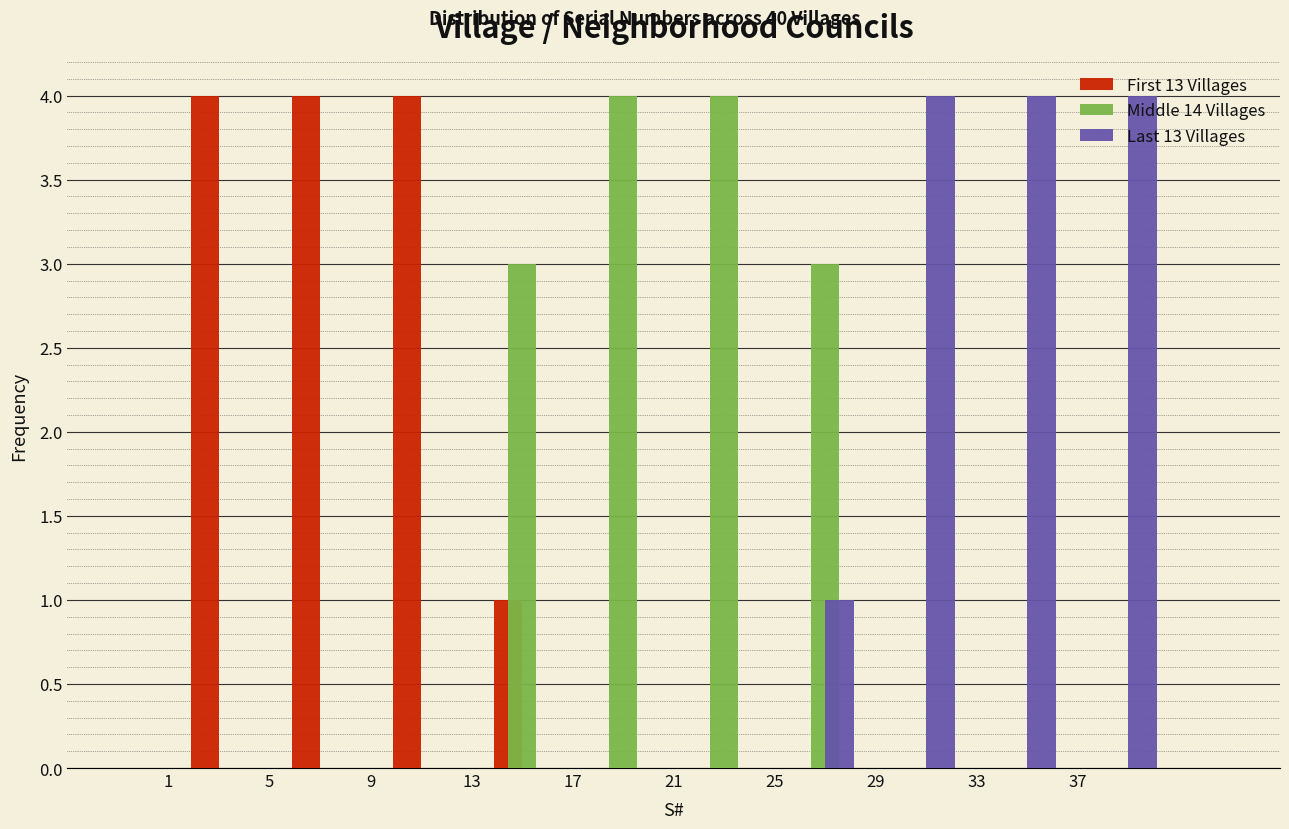

Reading left to right, list every range on the x-axis with the height of the bar of each series over it. The values are not printed on the chart, so give them approximately, as read against the axis.

1 to 5: First 13 Villages=4	Middle 14 Villages=0	Last 13 Villages=0
5 to 9: First 13 Villages=4	Middle 14 Villages=0	Last 13 Villages=0
9 to 13: First 13 Villages=4	Middle 14 Villages=0	Last 13 Villages=0
13 to 17: First 13 Villages=1	Middle 14 Villages=3	Last 13 Villages=0
17 to 21: First 13 Villages=0	Middle 14 Villages=4	Last 13 Villages=0
21 to 25: First 13 Villages=0	Middle 14 Villages=4	Last 13 Villages=0
25 to 29: First 13 Villages=0	Middle 14 Villages=3	Last 13 Villages=1
29 to 33: First 13 Villages=0	Middle 14 Villages=0	Last 13 Villages=4
33 to 37: First 13 Villages=0	Middle 14 Villages=0	Last 13 Villages=4
37 to 41: First 13 Villages=0	Middle 14 Villages=0	Last 13 Villages=4